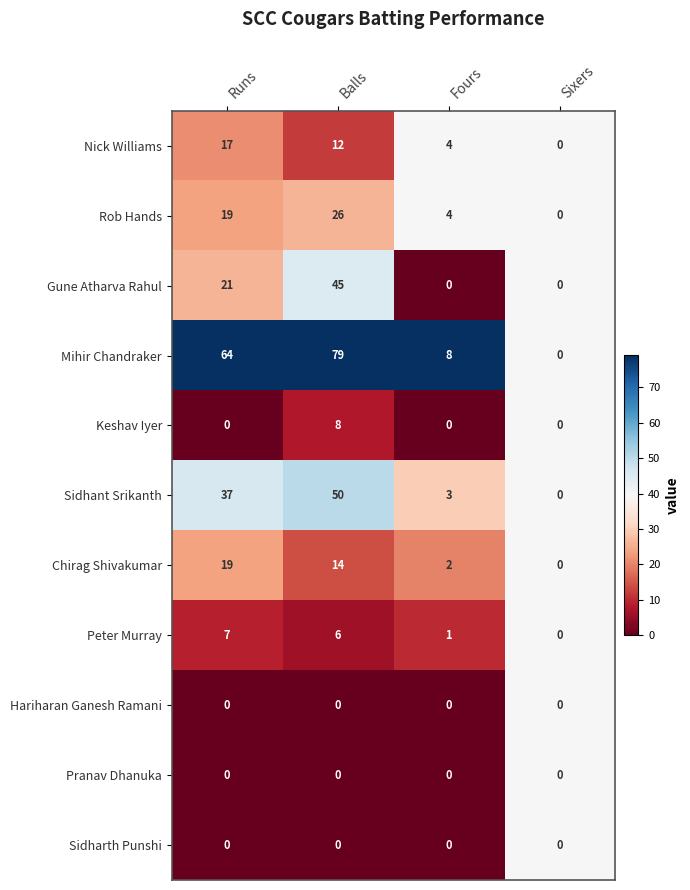

The value of Gune Atharva Rahul at Sixers is 21. True or false?

False